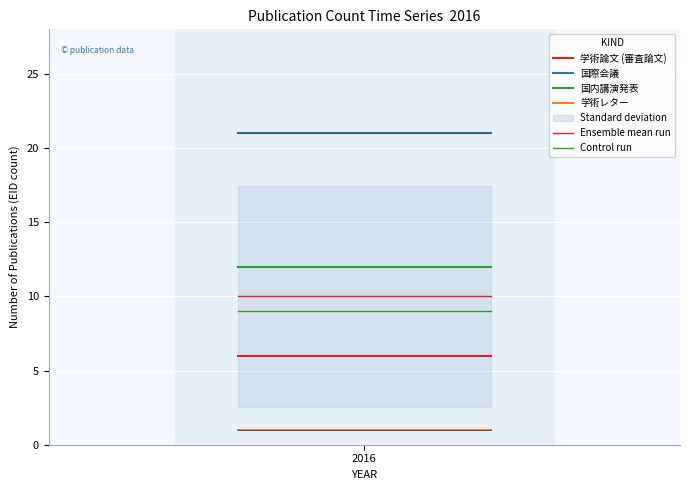

True or false: 学術論文 (審査論文) has a value of 6 at 2016.

True